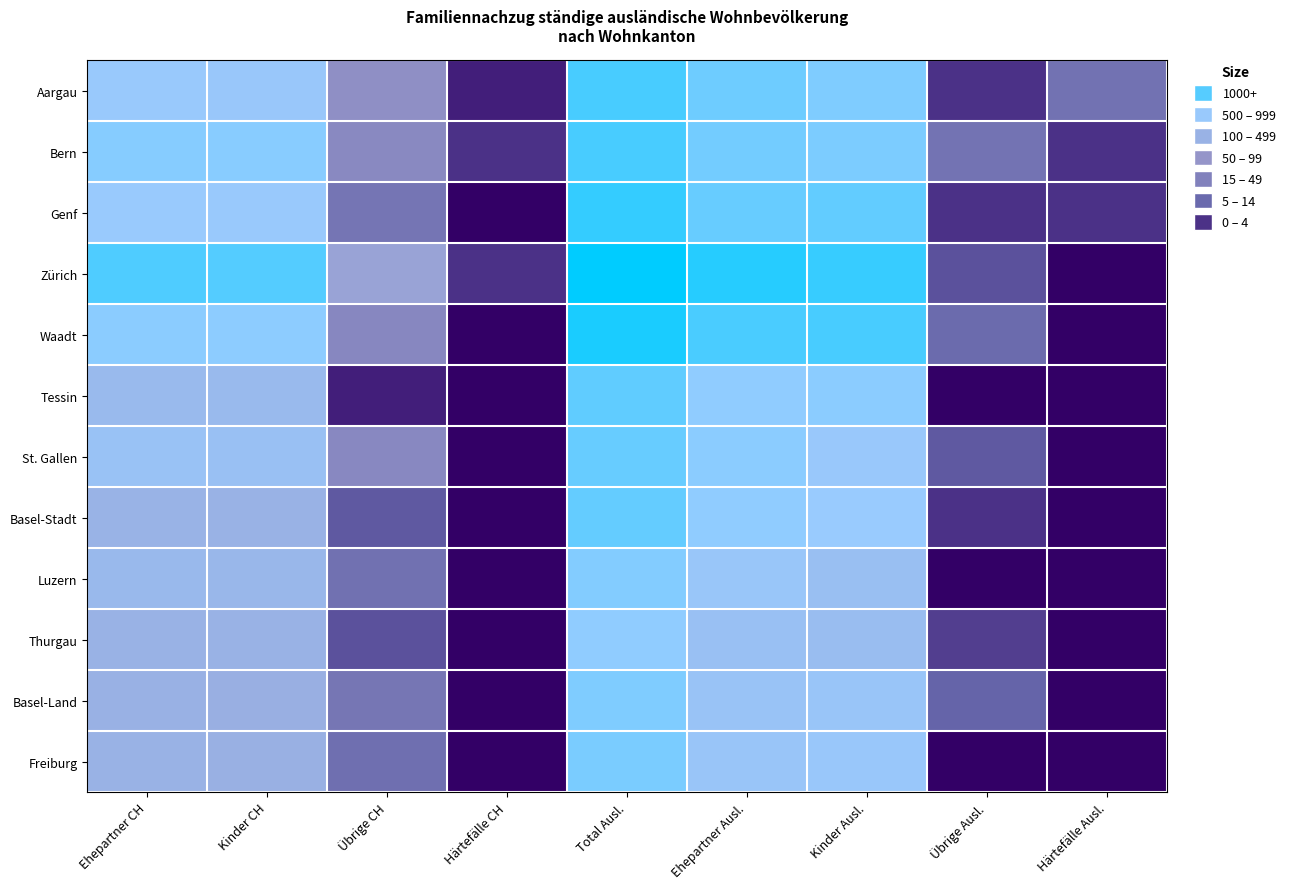

Between Übrige Ausl. and Ehepartner CH, which is larger?

Ehepartner CH